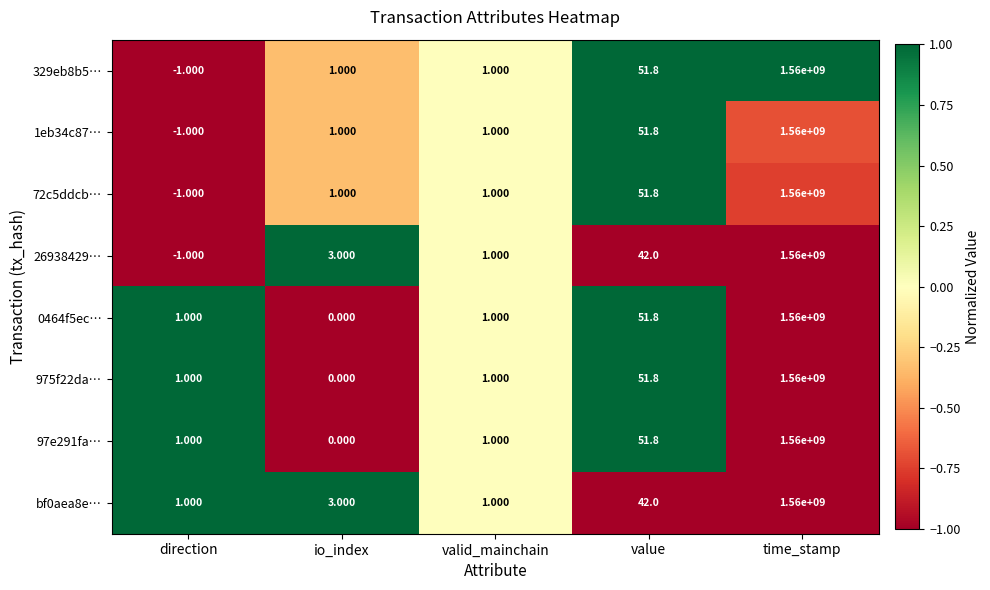

At which category does the chart reach its peak across all series?

time_stamp